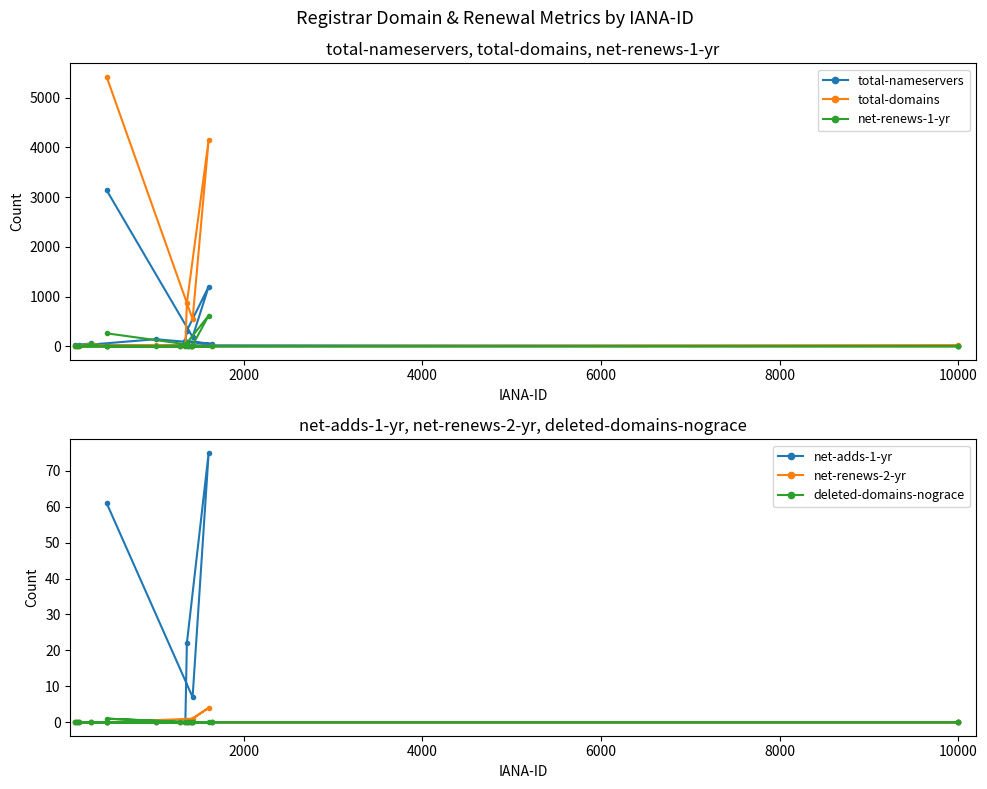

How many data points in total-nameservers are less than 21?

9